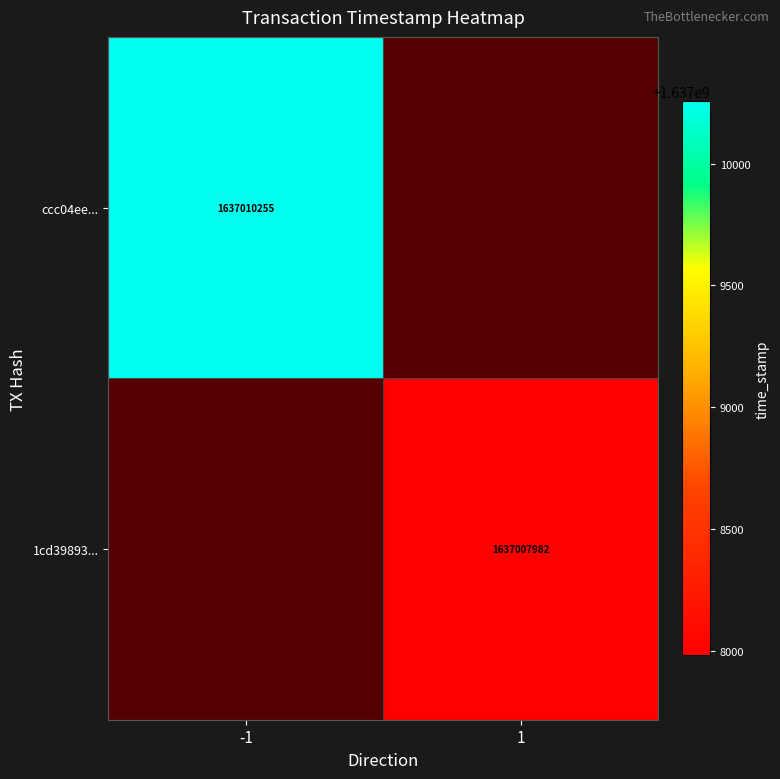

At which category does the chart reach its peak across all series?

-1